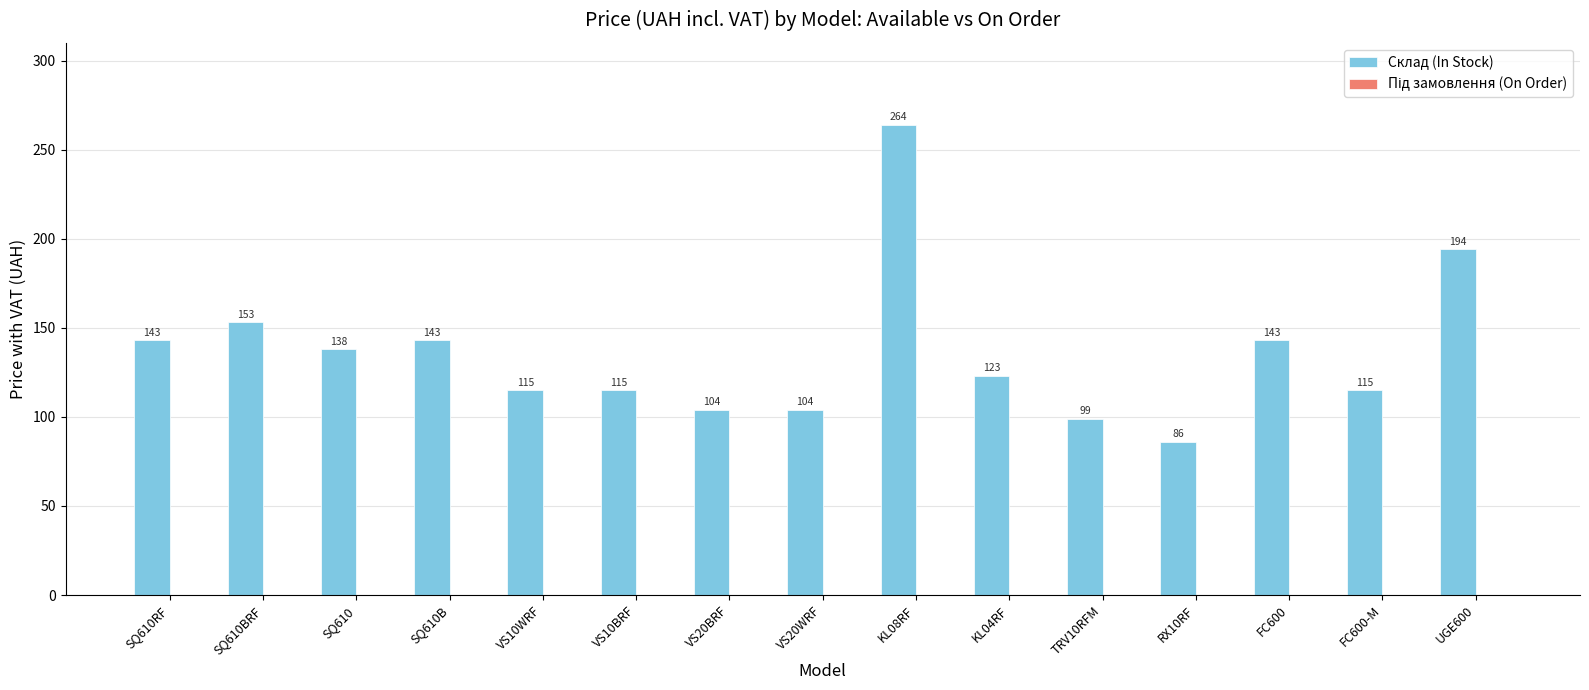

Read the value at KL08RF, to the nearest 10.

260